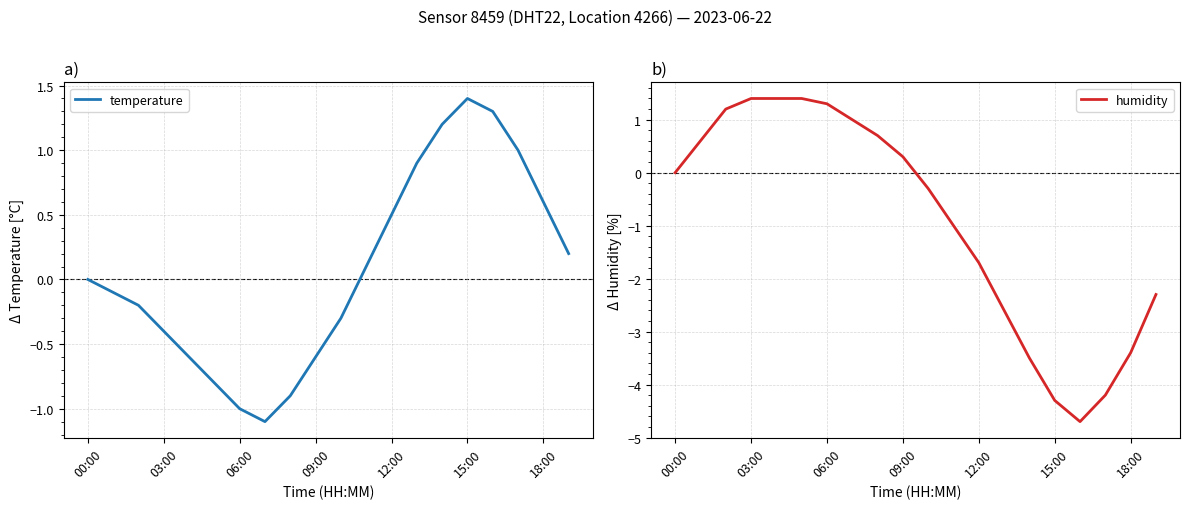

Read the humidity value at 09:00.

0.3